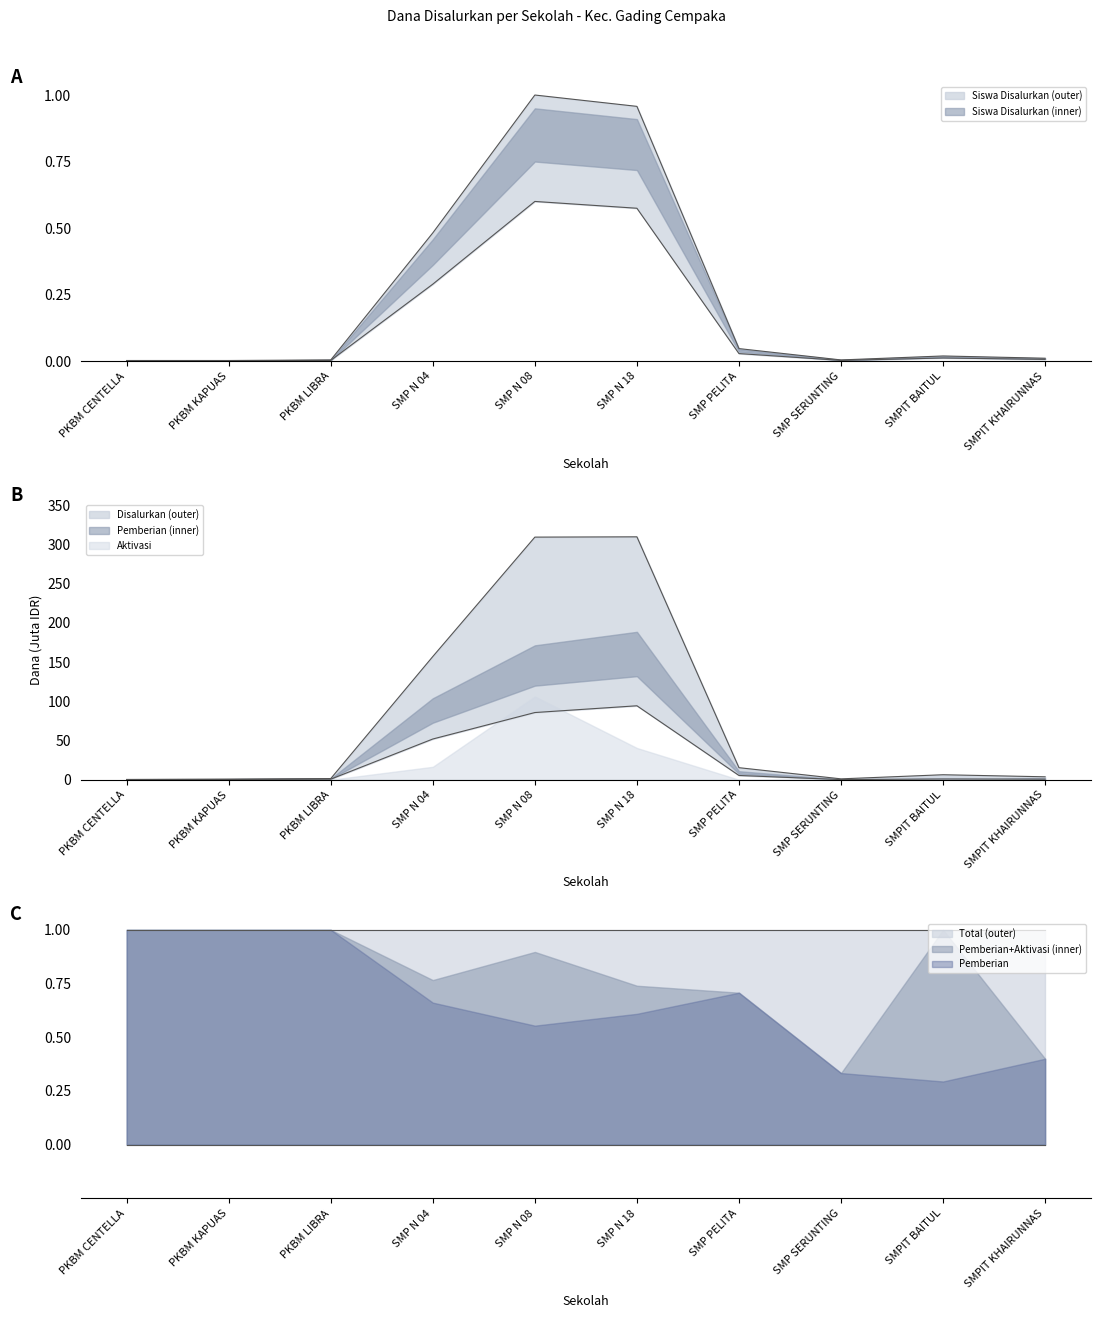

Is the value of Pemberian (Dana) at PKBM CENTELLA greater than the value of Siswa Disalurkan at SMP N 18?

No